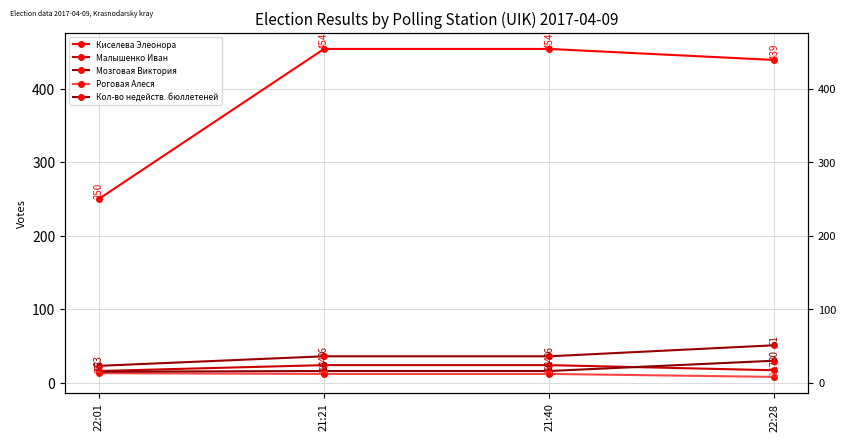

True or false: Мозговая Виктория has more than 1 points higher than both neighbors.

False